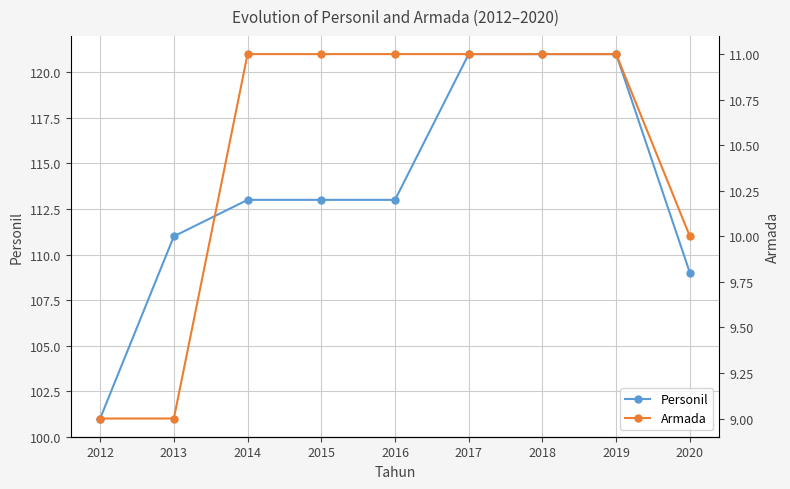

What is the greatest value displayed?

121